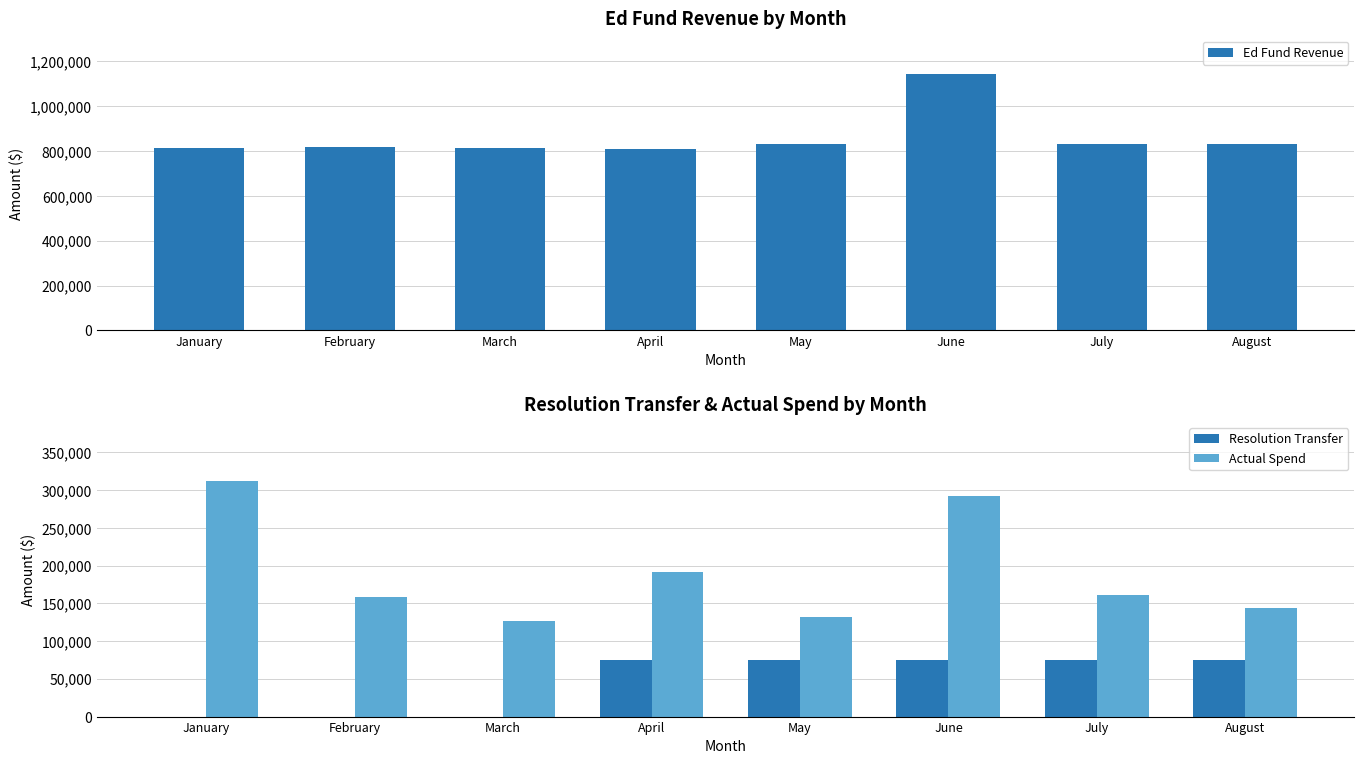

At April, list the series in order from smallest to largest.

Resolution Transfer, Actual Spend, Ed Fund Revenue